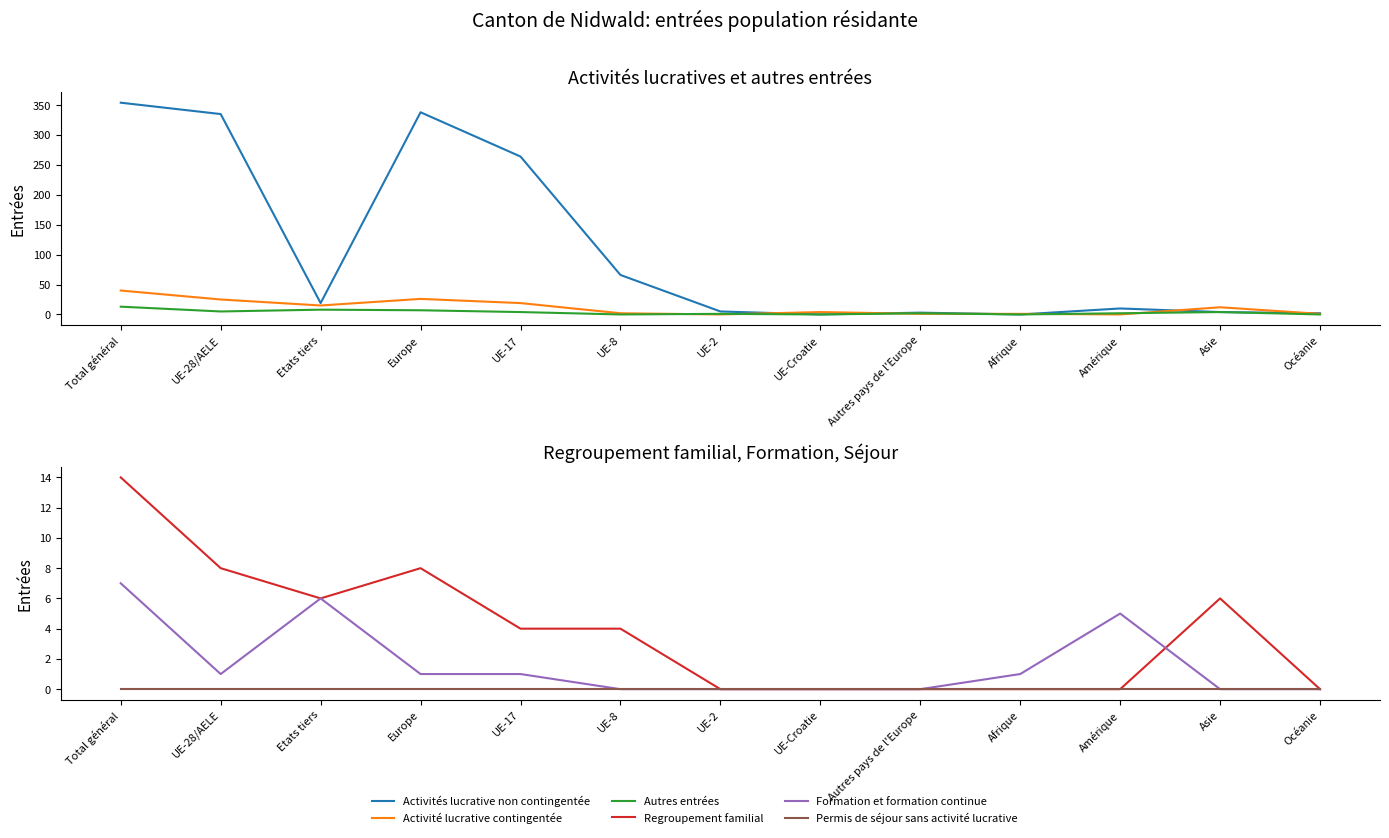

Reading left to right, what are all the values shown in this chart?

Activités lucrative non contingentée: Total général=354	UE-28/AELE=335	Etats tiers=19	Europe=338	UE-17=264	UE-8=66	UE-2=5	UE-Croatie=0	Autres pays de l'Europe=3	Afrique=0	Amérique=10	Asie=4	Océanie=2
Activité lucrative contingentée: Total général=40	UE-28/AELE=25	Etats tiers=15	Europe=26	UE-17=19	UE-8=2	UE-2=0	UE-Croatie=4	Autres pays de l'Europe=1	Afrique=1	Amérique=0	Asie=12	Océanie=1
Autres entrées: Total général=13	UE-28/AELE=5	Etats tiers=8	Europe=7	UE-17=4	UE-8=0	UE-2=1	UE-Croatie=0	Autres pays de l'Europe=2	Afrique=0	Amérique=2	Asie=4	Océanie=0
Regroupement familial: Total général=14	UE-28/AELE=8	Etats tiers=6	Europe=8	UE-17=4	UE-8=4	UE-2=0	UE-Croatie=0	Autres pays de l'Europe=0	Afrique=0	Amérique=0	Asie=6	Océanie=0
Formation et formation continue: Total général=7	UE-28/AELE=1	Etats tiers=6	Europe=1	UE-17=1	UE-8=0	UE-2=0	UE-Croatie=0	Autres pays de l'Europe=0	Afrique=1	Amérique=5	Asie=0	Océanie=0
Permis de séjour sans activité lucrative: Total général=0	UE-28/AELE=0	Etats tiers=0	Europe=0	UE-17=0	UE-8=0	UE-2=0	UE-Croatie=0	Autres pays de l'Europe=0	Afrique=0	Amérique=0	Asie=0	Océanie=0